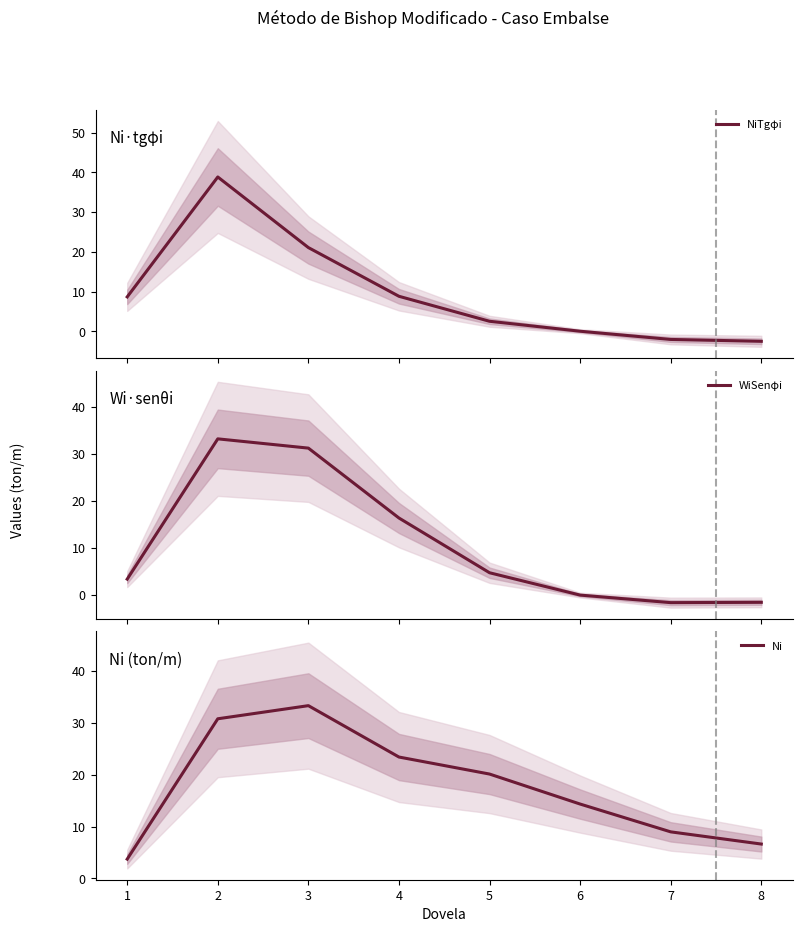

What is the minimum value for NiTgφi?

-2.5